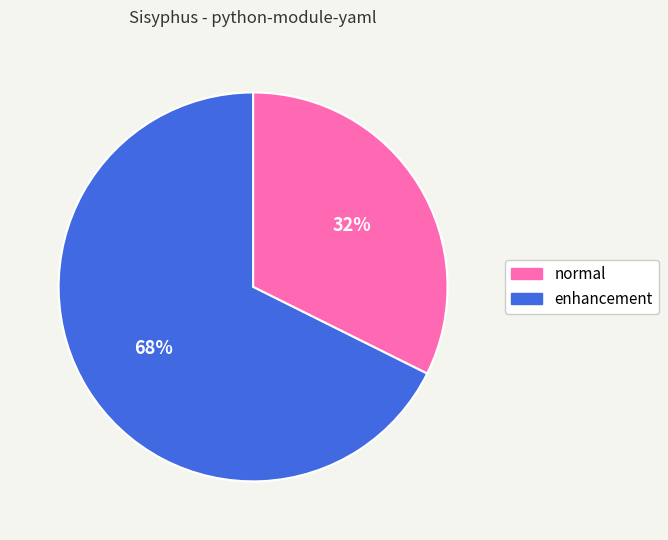

To the nearest percent, what is the average slice percentage?

50%